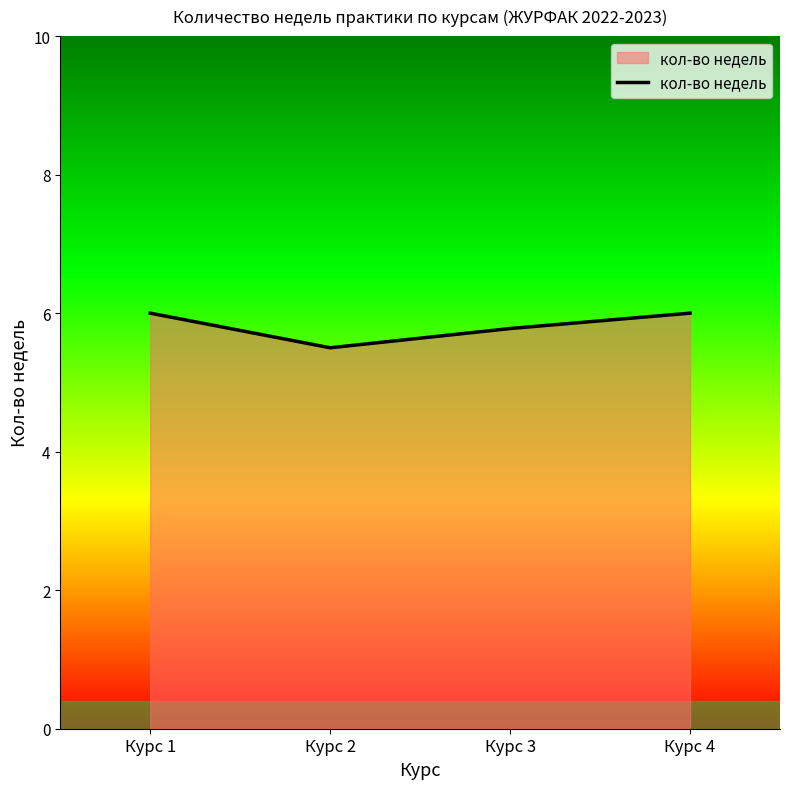

How many lines are shown in the chart?

1